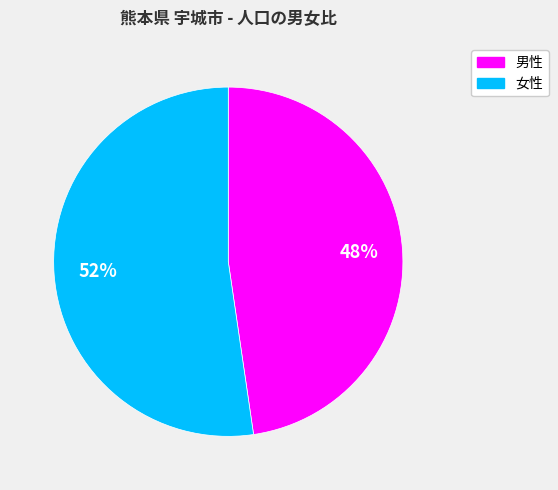

Is there any slice that represents more than half of the pie?

Yes